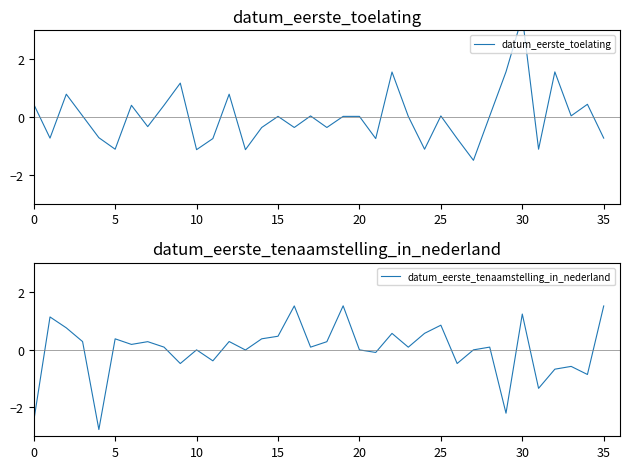

At which label is datum_eerste_tenaamstelling_in_nederland closest to 0?

10